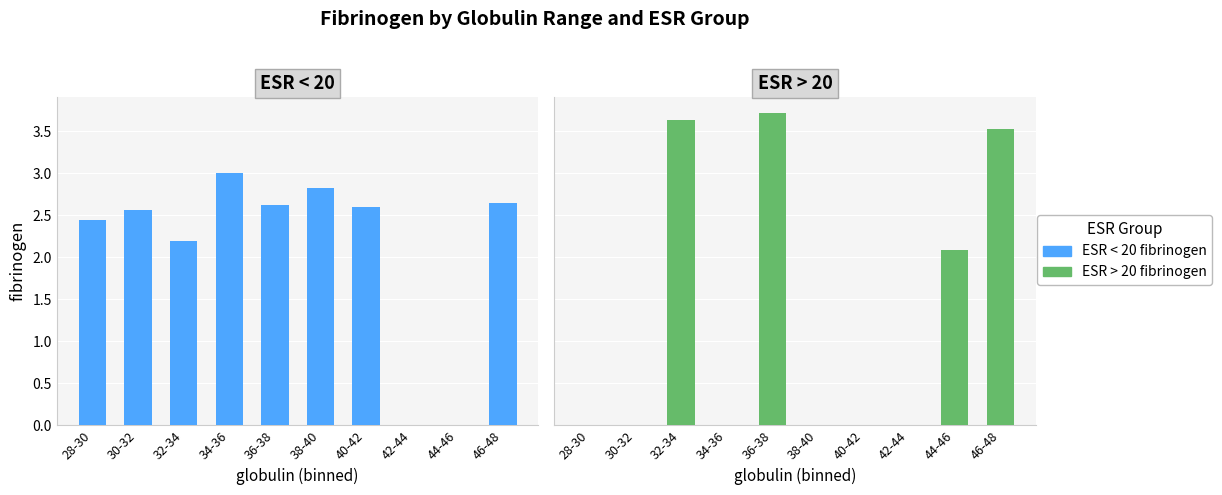

What is the label of the 1st bar from the right?

46-48